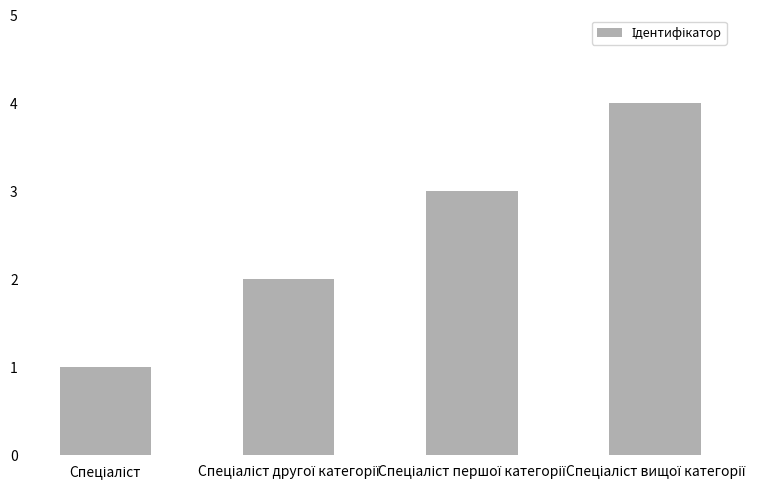

What is the value of the 4th bar from the left?

4